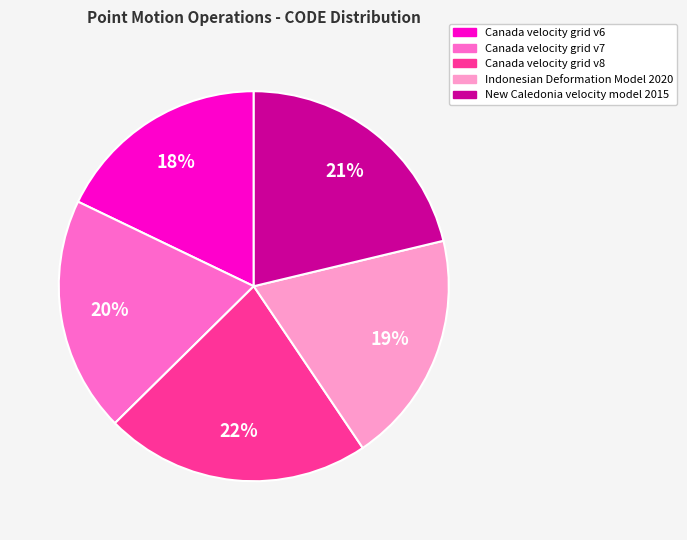

What is the smallest slice in the pie chart?

Canada velocity grid v6